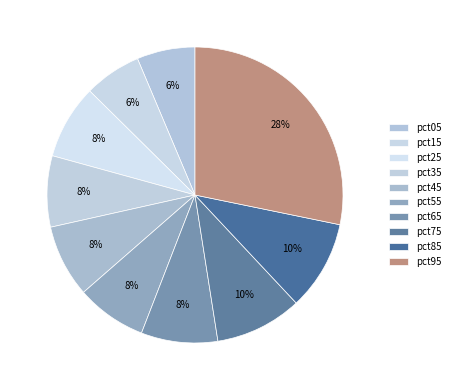

Count the number of slices in the pie.

10